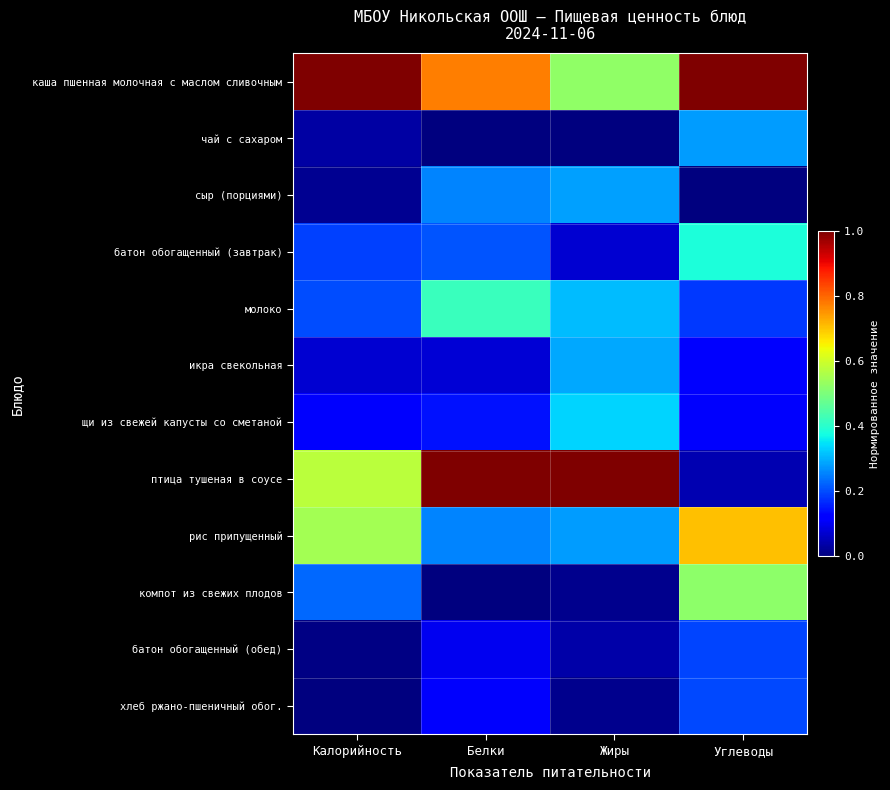

Between Белки and Углеводы, which is larger?

Углеводы